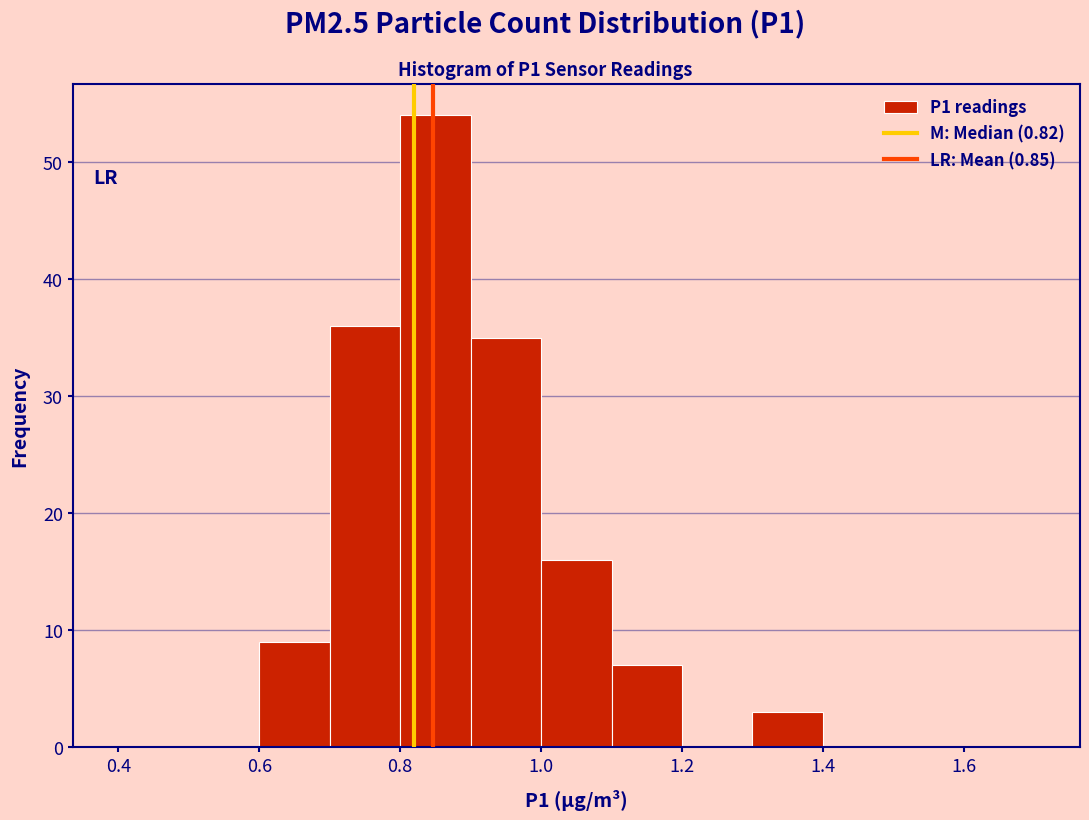

Reading left to right, transcribe this chart: for each bar, give the range it covers on the x-axis and its height. The values are not printed on the chart, so give them approximately, as read against the axis.

0.4 to 0.5: 0
0.5 to 0.6: 0
0.6 to 0.7: 9
0.7 to 0.8: 36
0.8 to 0.9: 54
0.9 to 1.0: 35
1.0 to 1.1: 16
1.1 to 1.2: 7
1.2 to 1.3: 0
1.3 to 1.4: 3
1.4 to 1.5: 0
1.5 to 1.6: 0
1.6 to 1.7: 0